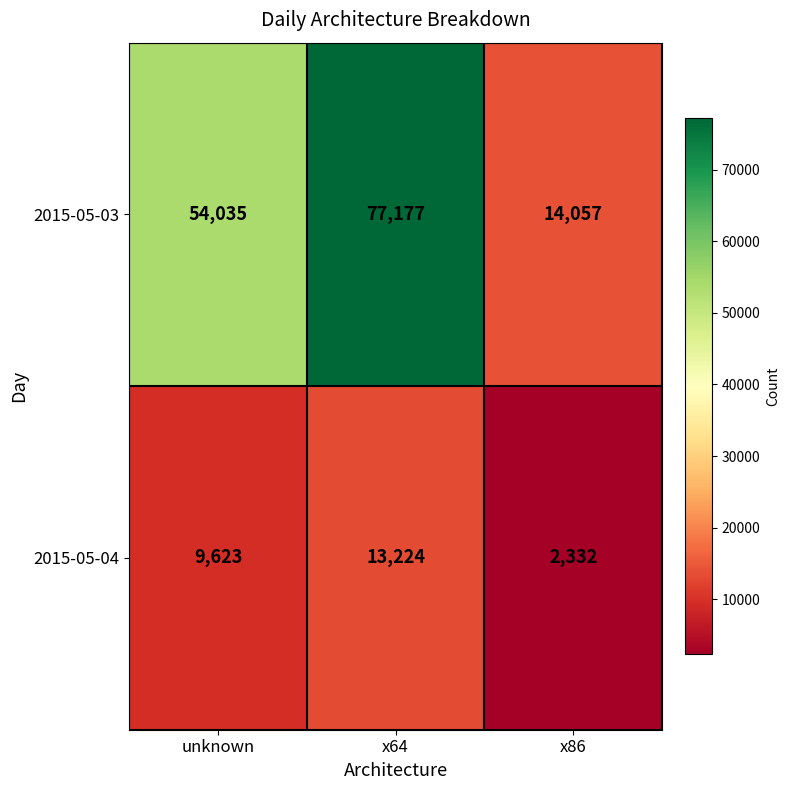

What is the greatest value displayed?

77177